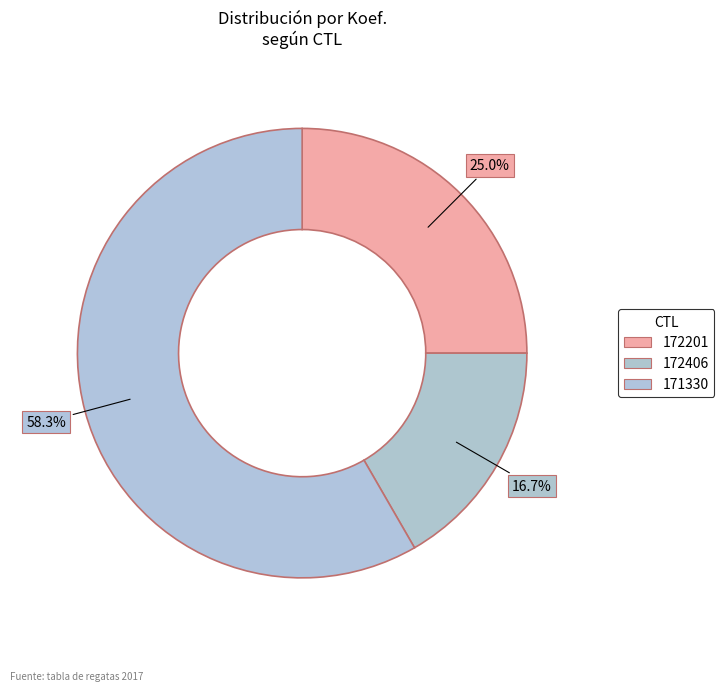

To the nearest percent, what is the difference between the largest and smallest slice percentages?

42%